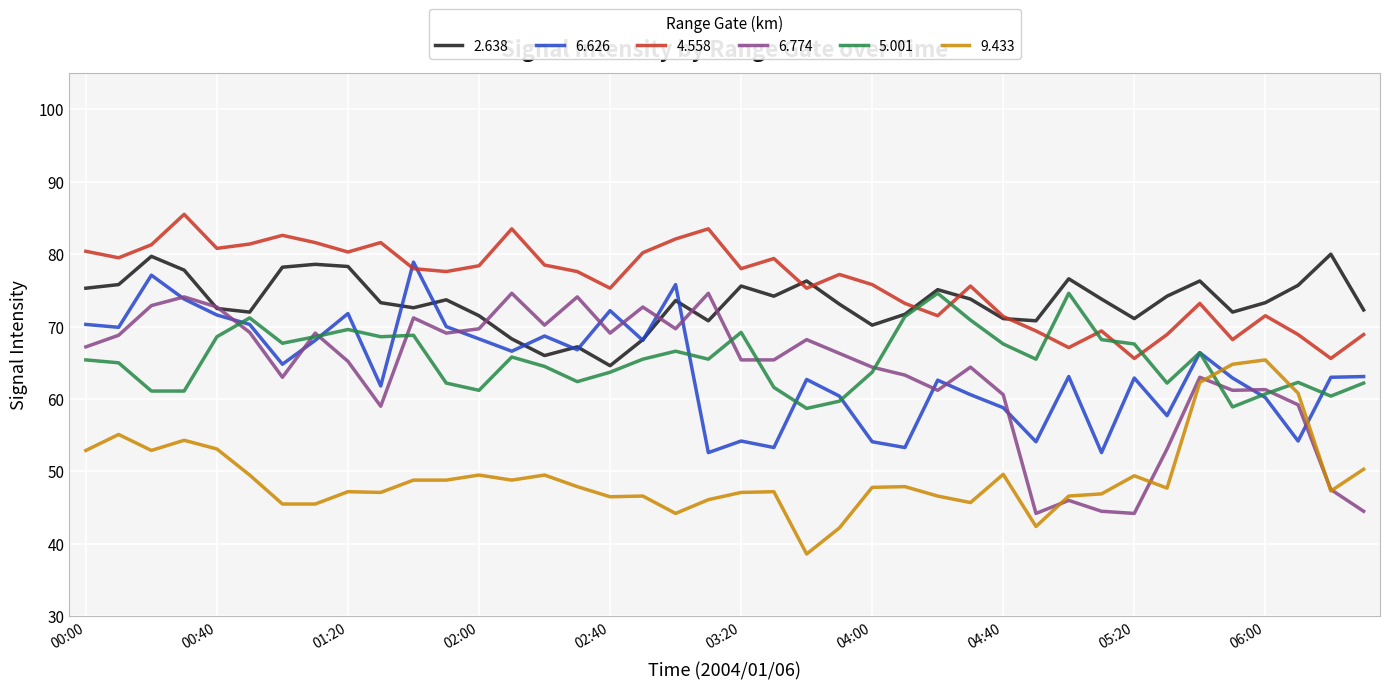

Is this an area chart (filled region under the line)?

No